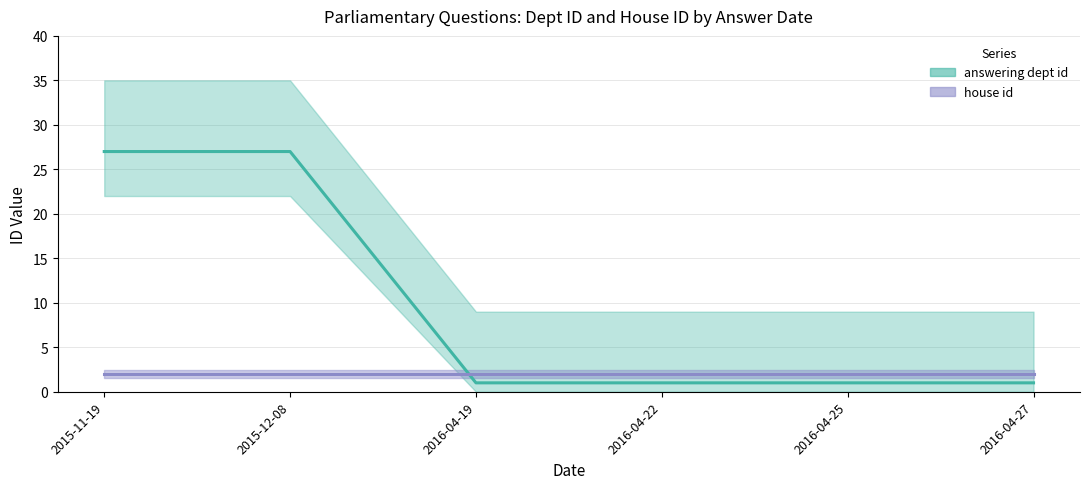

Is this an area chart (filled region under the line)?

No